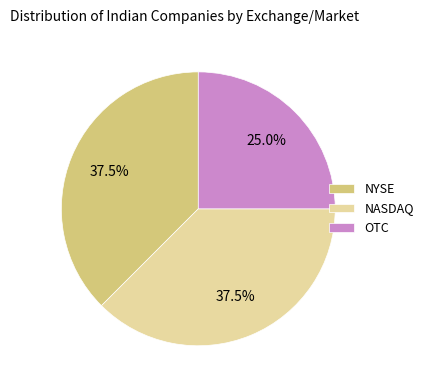

Combined, what portion of the pie is NYSE and OTC?

62.5%